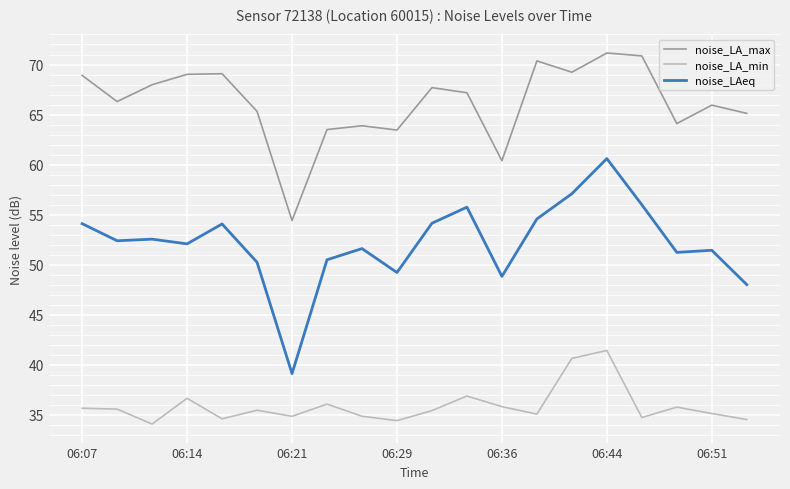

True or false: noise_LA_max and noise_LA_min cross at least once.

False